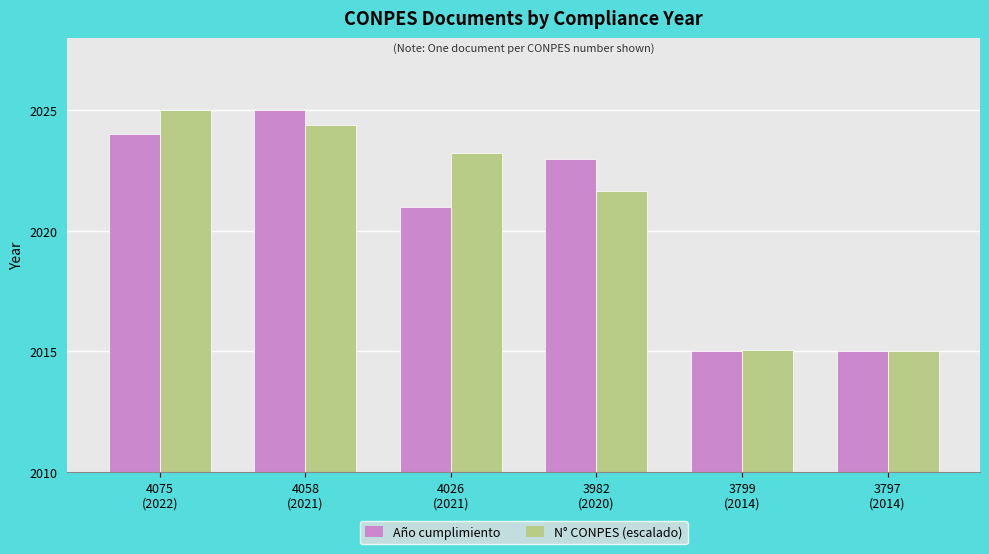

At which label is N° CONPES (escalado) closest to 2020?

3982
(2020)